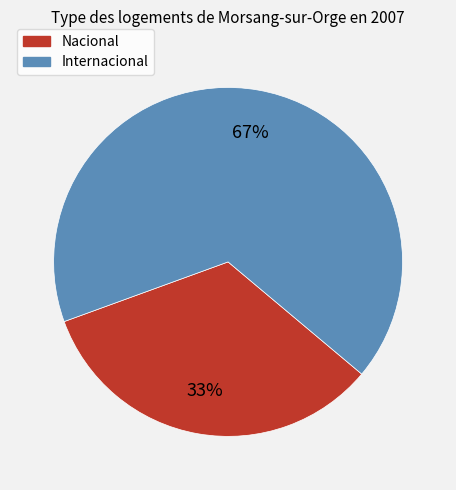

Is the sum of Nacional and Internacional greater than half?

Yes